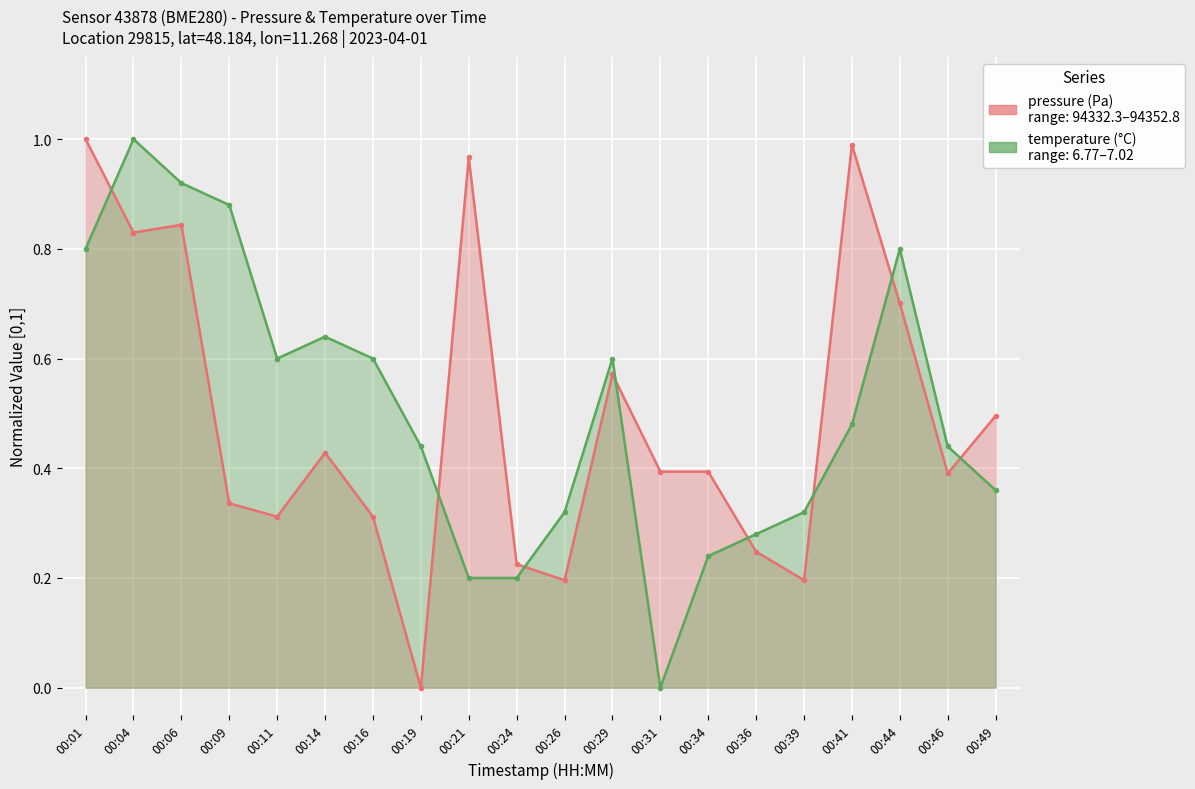

True or false: temperature has more than 1 interior local peaks.

True